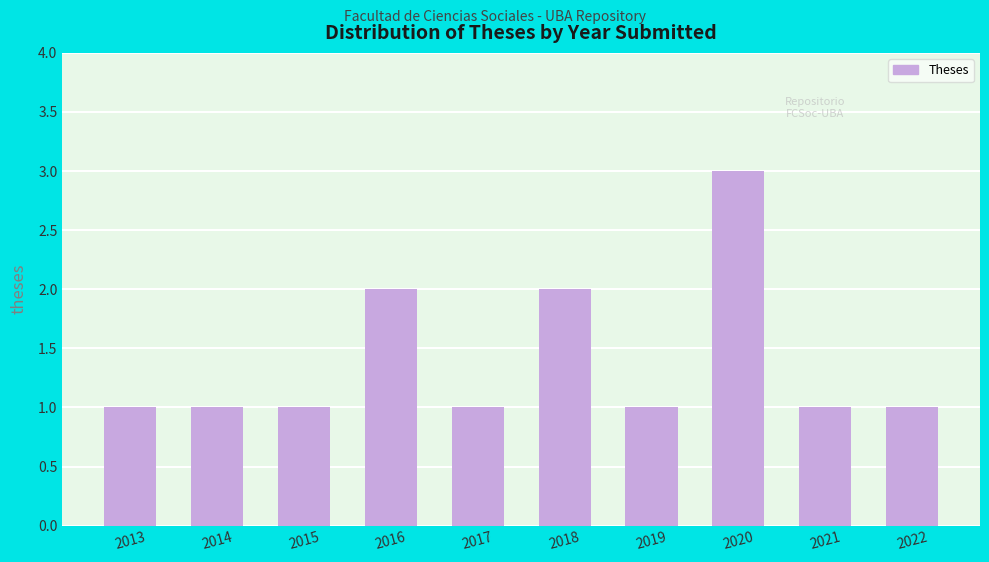

Reading left to right, transcribe all the data shown in this chart.

1	1	1	2	1	2	1	3	1	1